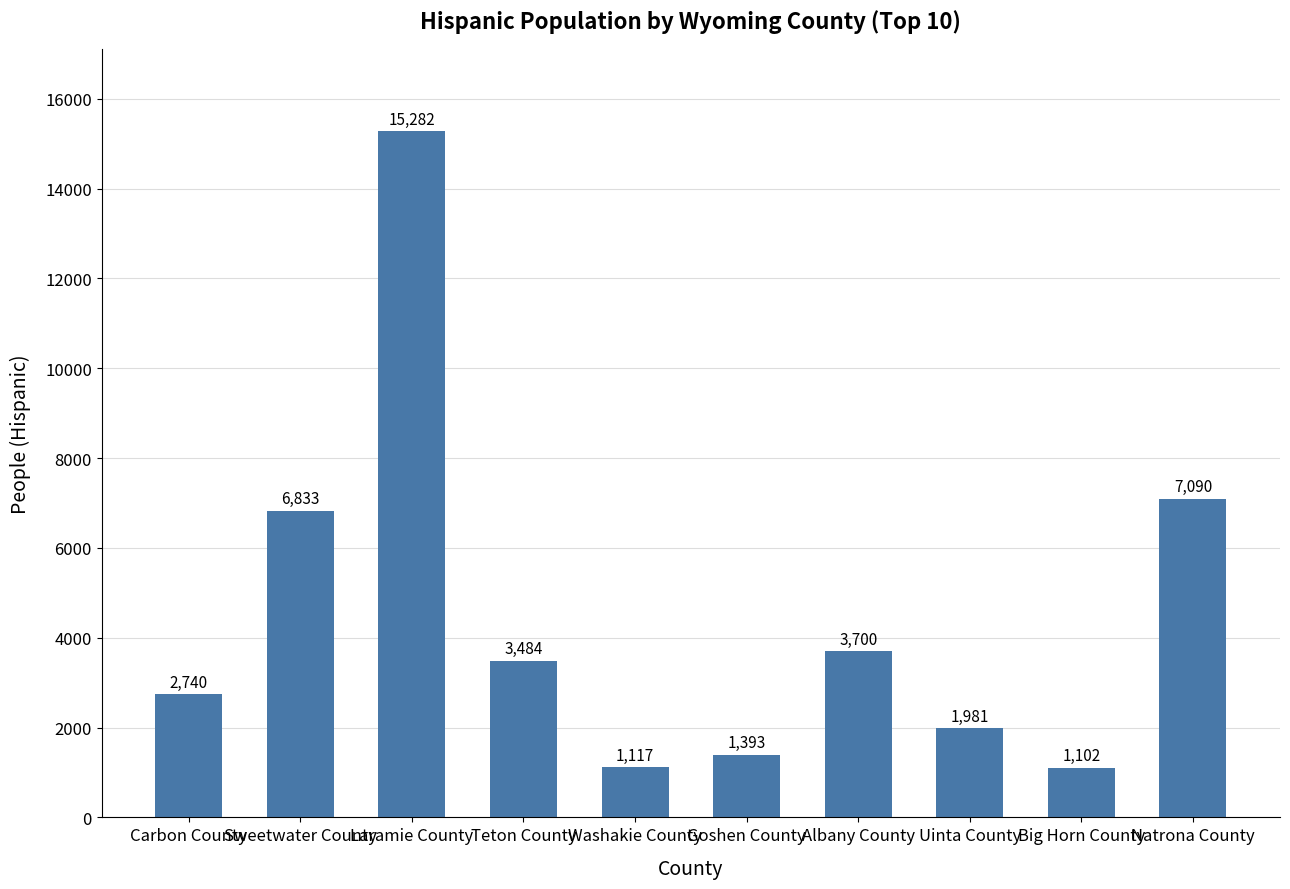

Read the value at Teton County, to the nearest 50.

3500